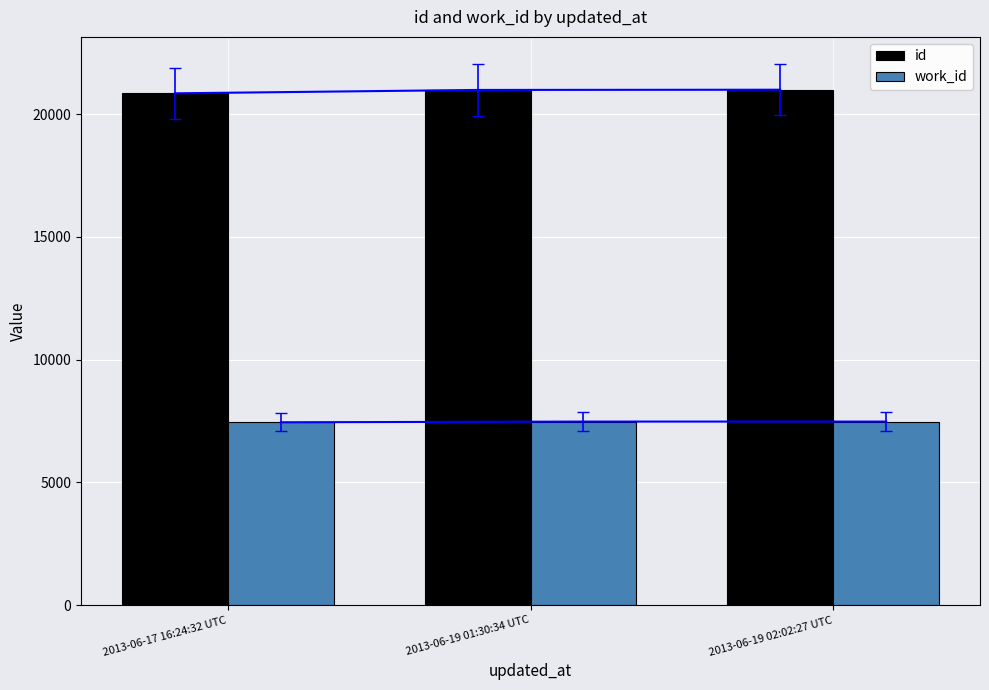

What position from the left is 2013-06-17 16:24:32 UTC?

1